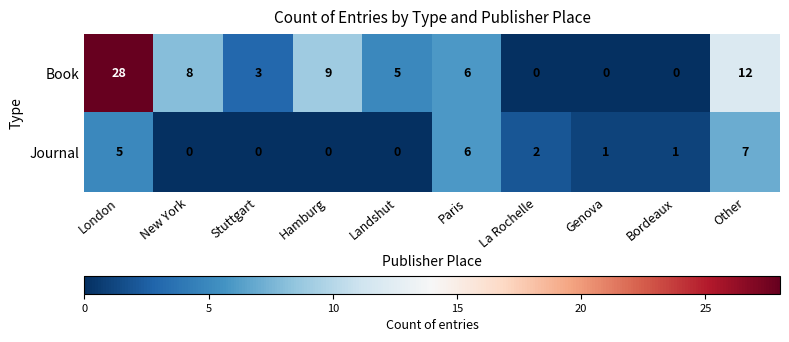

Where is Journal nearest to the value 3?

La Rochelle